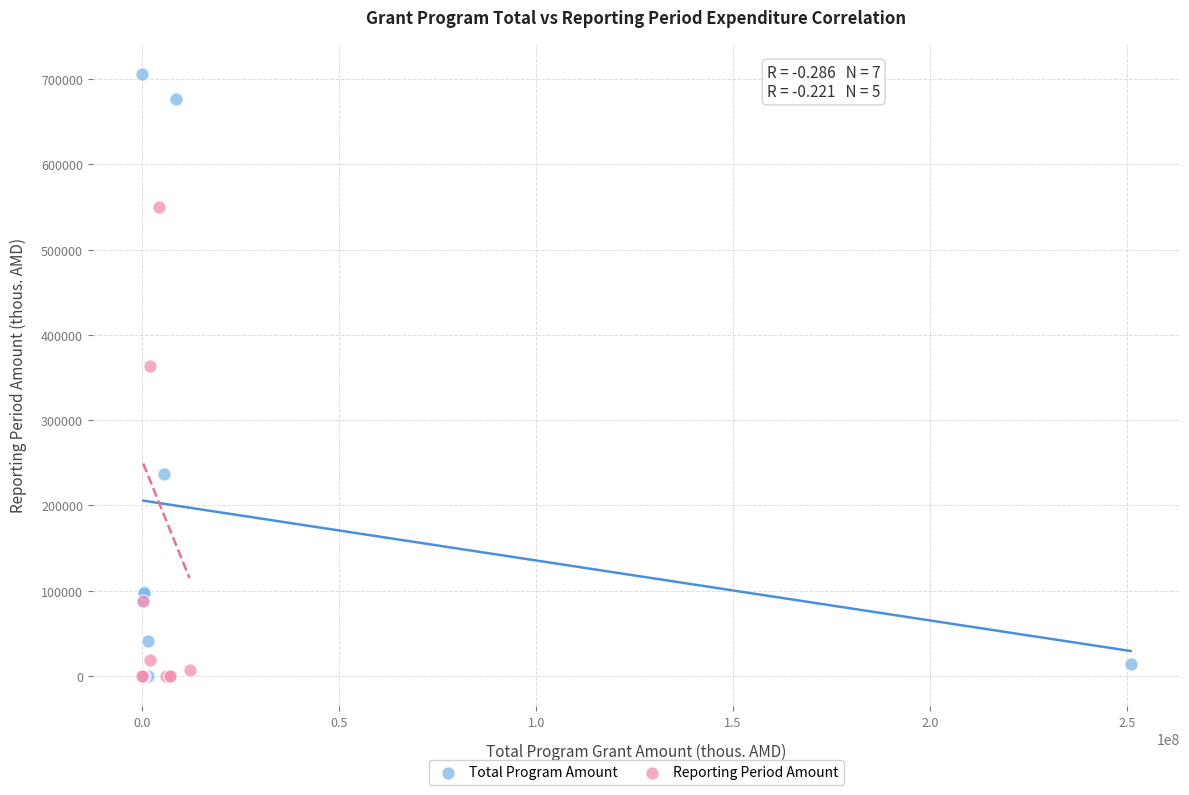

Which series has the widest spread of Y values?

Total Program Amount